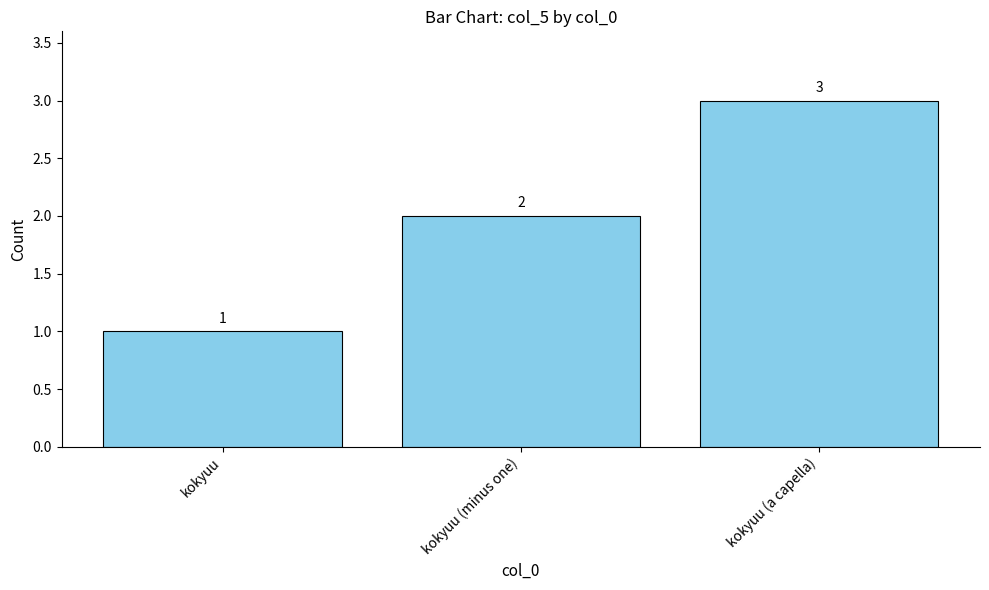

Rank the categories by value from lowest to highest.

kokyuu, kokyuu (minus one), kokyuu (a capella)